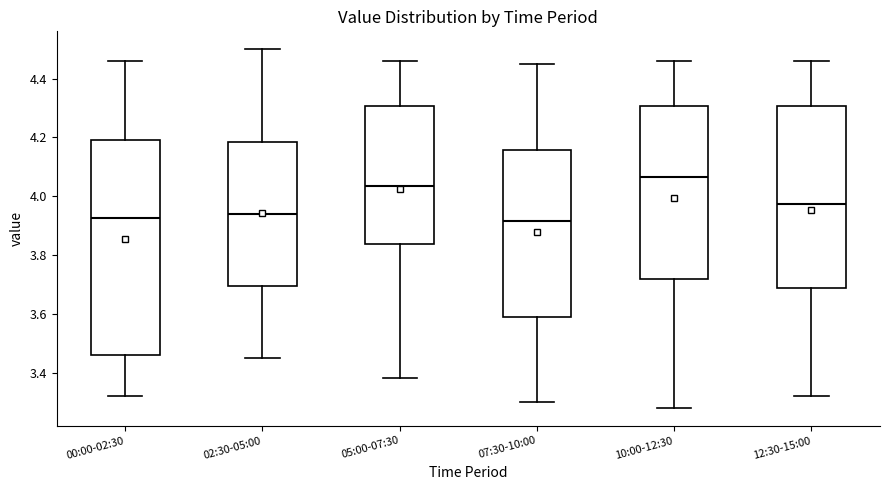

Where is the lower edge of the box for 05:00-07:30 on the y-axis? The values are not printed on the chart, so give them approximately, as read against the axis.

3.84